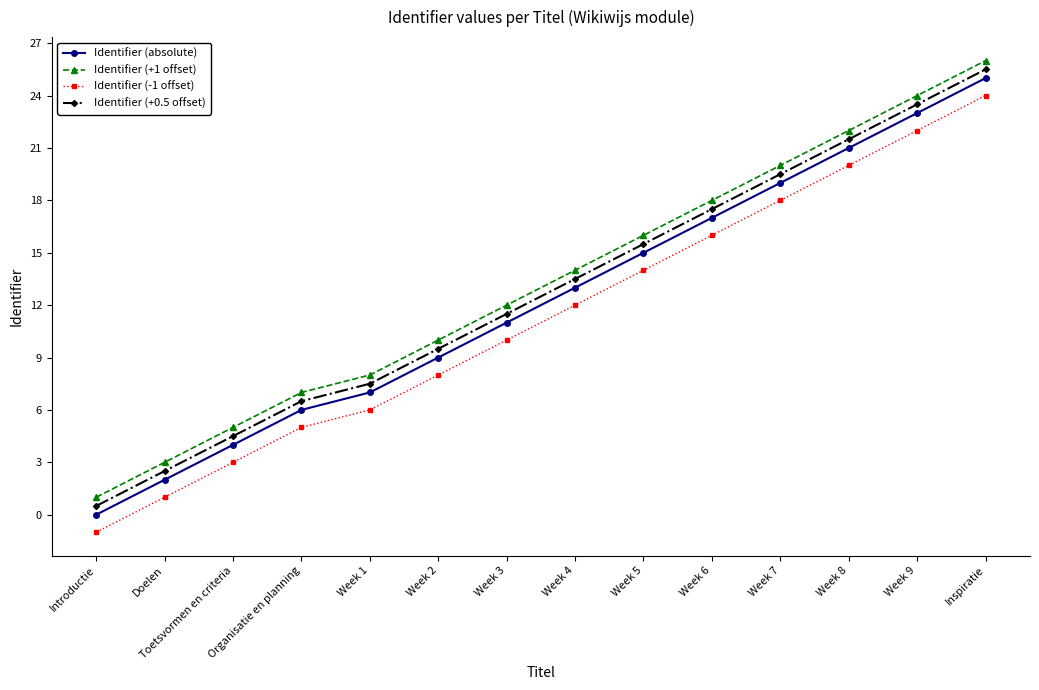

How many series are shown in this chart?

4